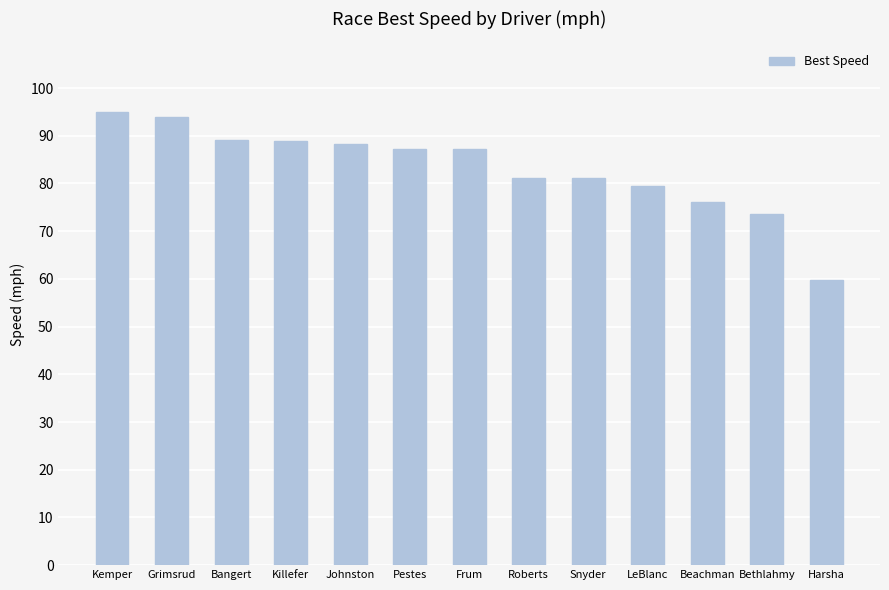

Are the bars horizontal?

No